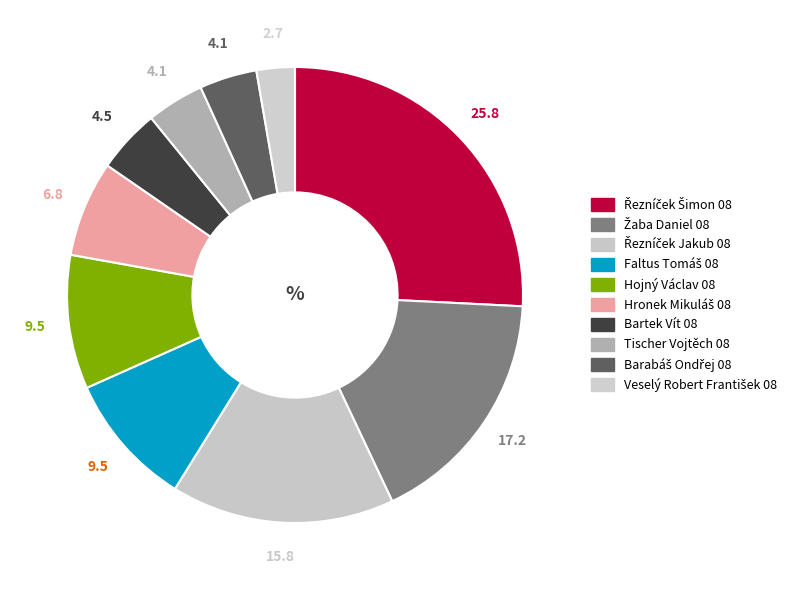

Which slice is the smallest?

Veselý Robert František 08